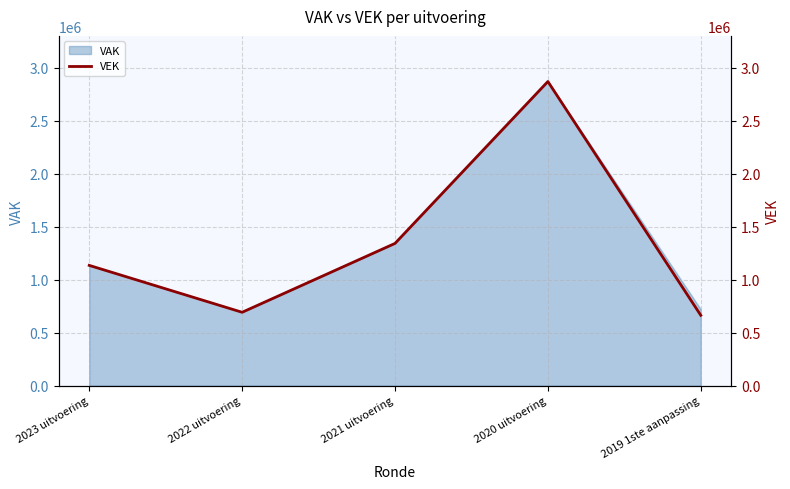

Approximately how many times larger is the value at 2023 uitvoering compared to 2020 uitvoering?

0.4